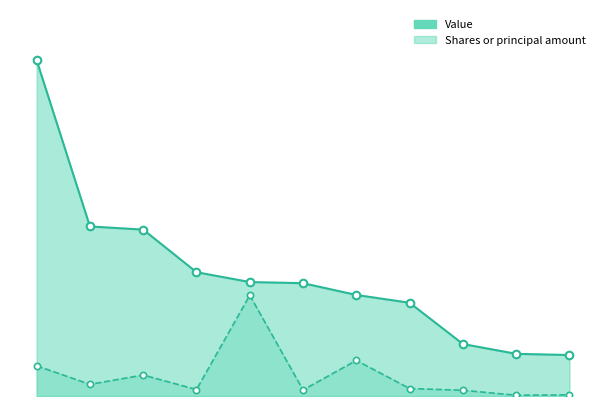

Which series reaches the maximum Y coordinate?

Value